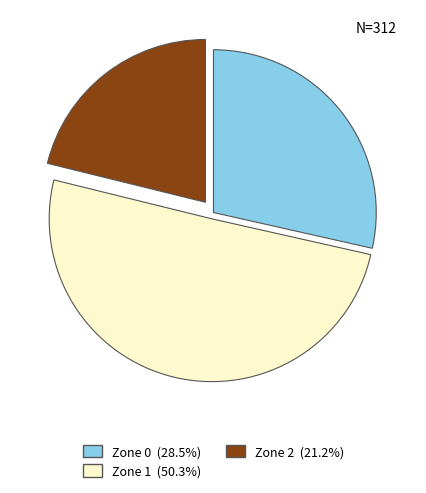

What is the largest slice in the pie chart?

Zone 1